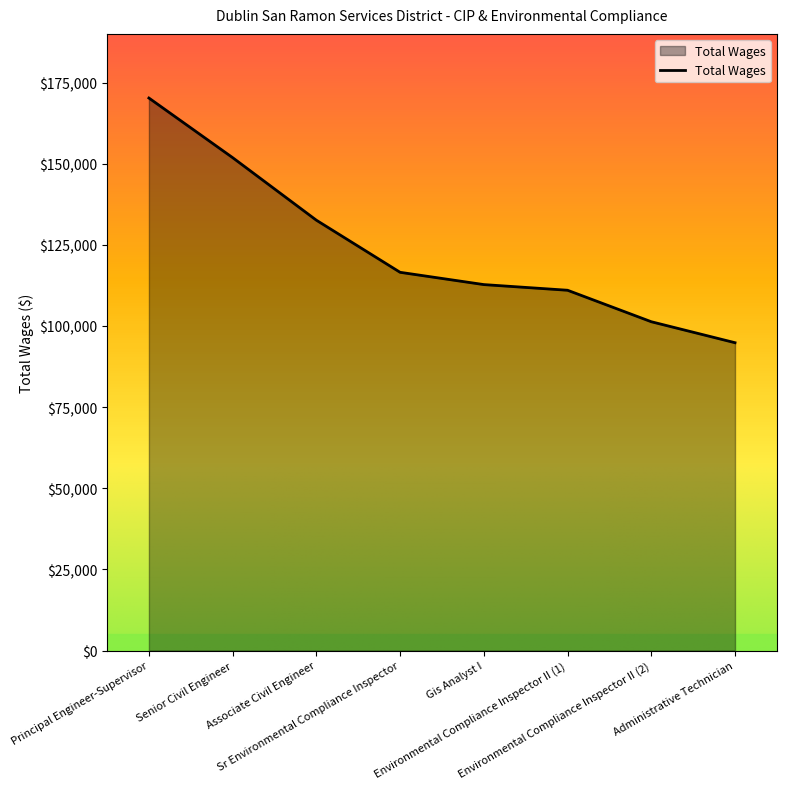

What is the greatest value displayed?

170239